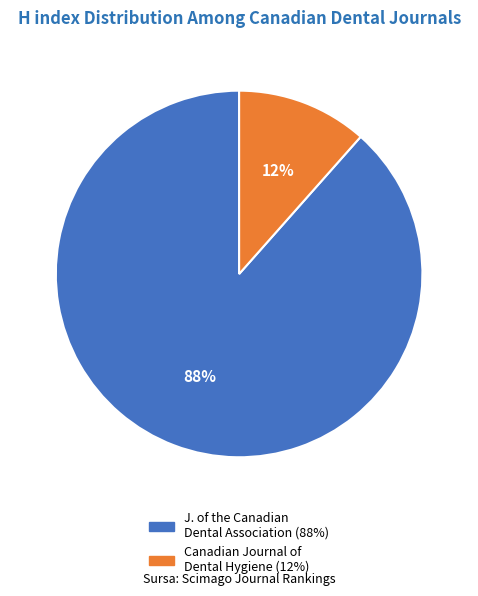

Is there a majority slice in this chart?

Yes